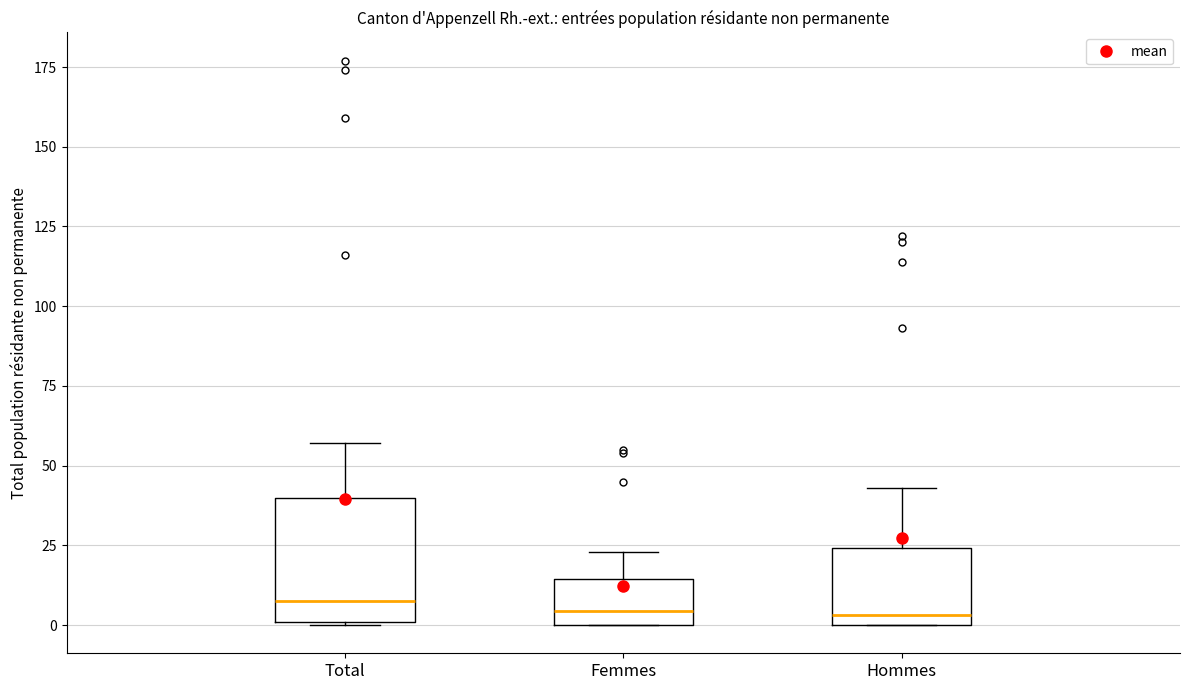

Where does the upper whisker of the box for Femmes end on the y-axis? The values are not printed on the chart, so give them approximately, as read against the axis.

25